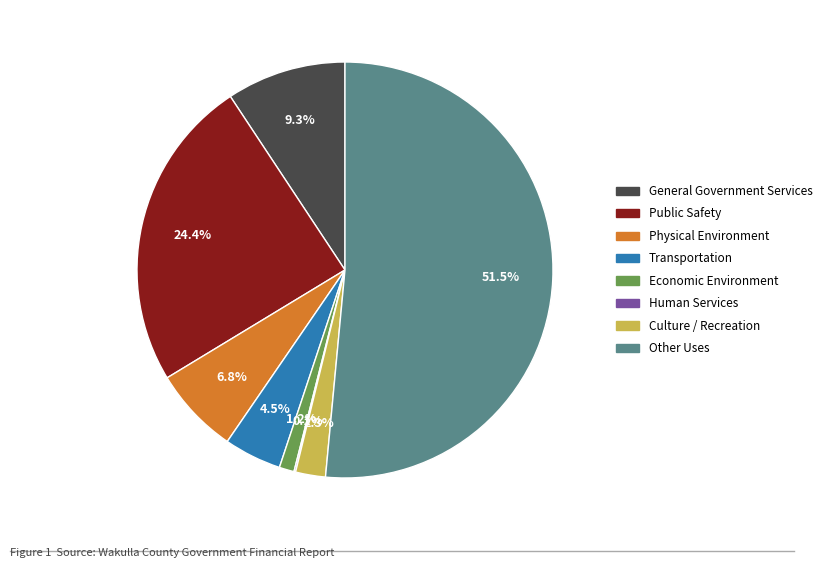

What is the largest slice in the pie chart?

Other Uses